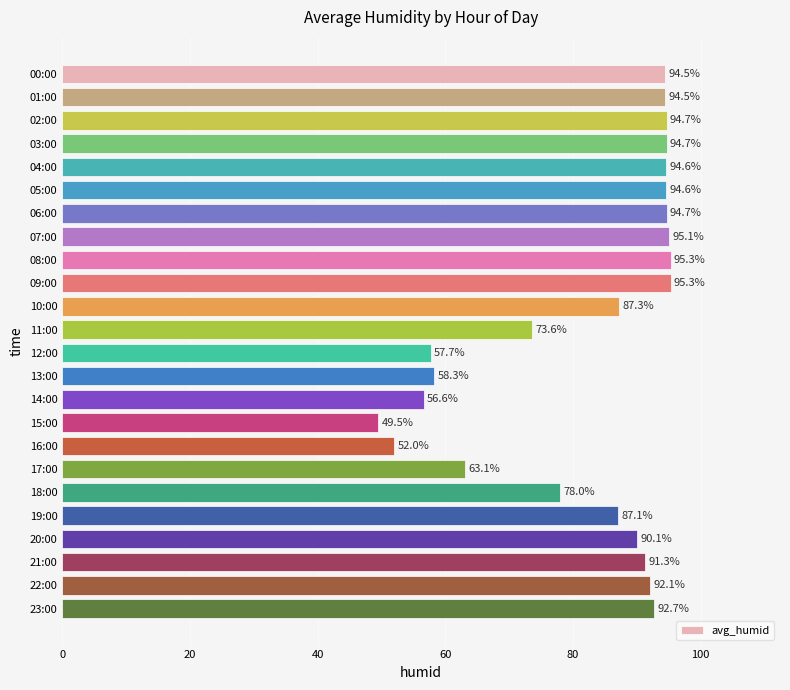

What is the sum of all values?

1977.4